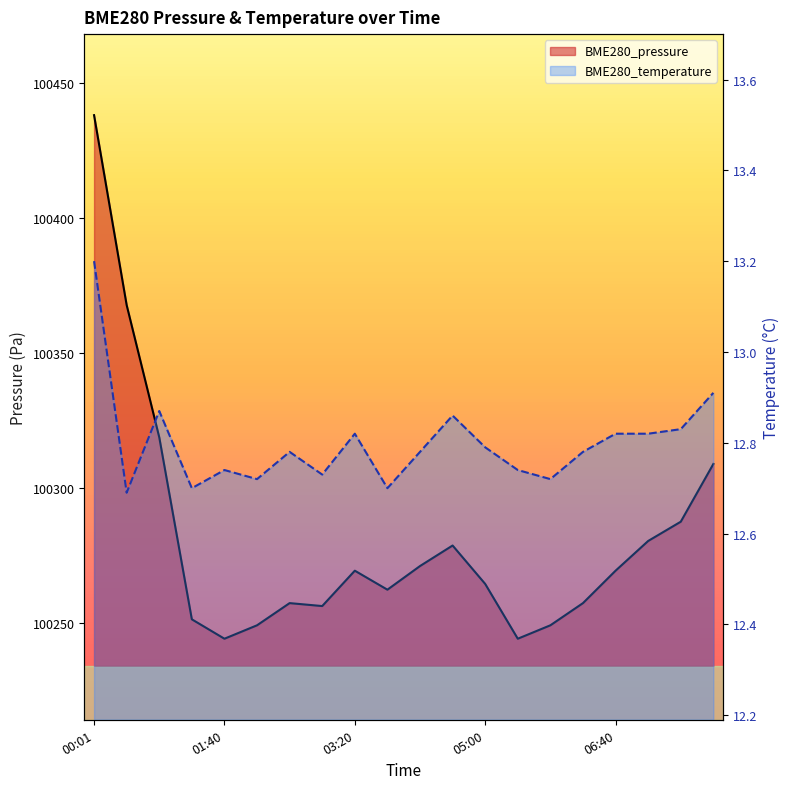

What is the total value across all series at 00:01?

100451.1